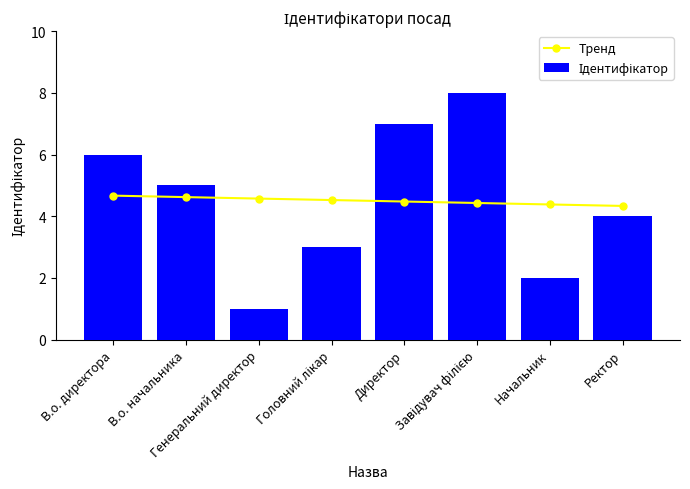

How many values in the Ідентифікатор series exceed 5?

3